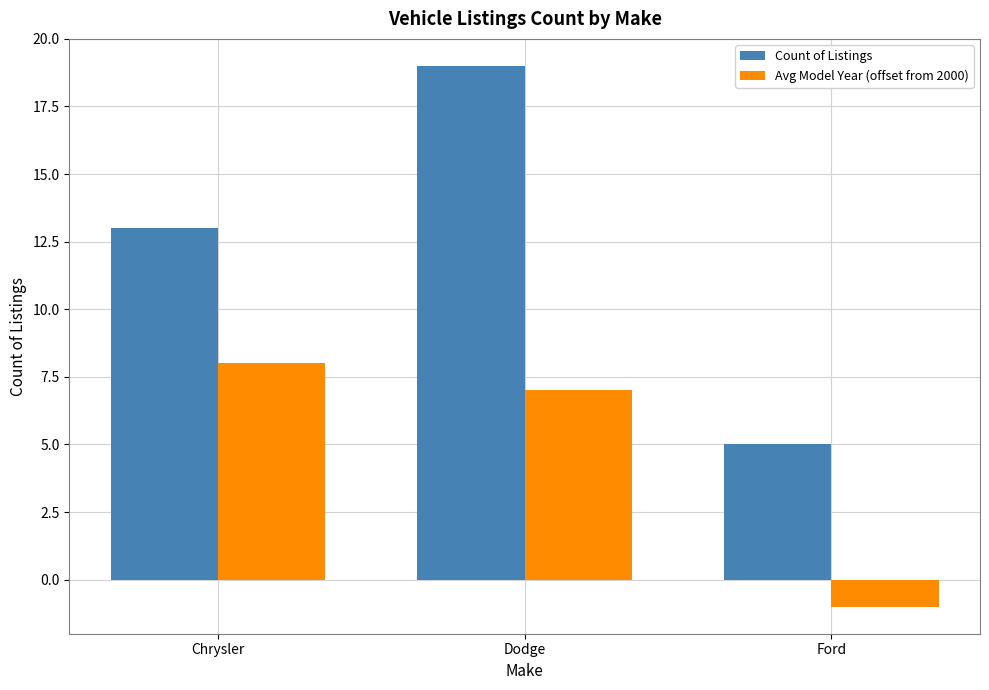

Which category has the lowest value in the Count of Listings series?

Ford